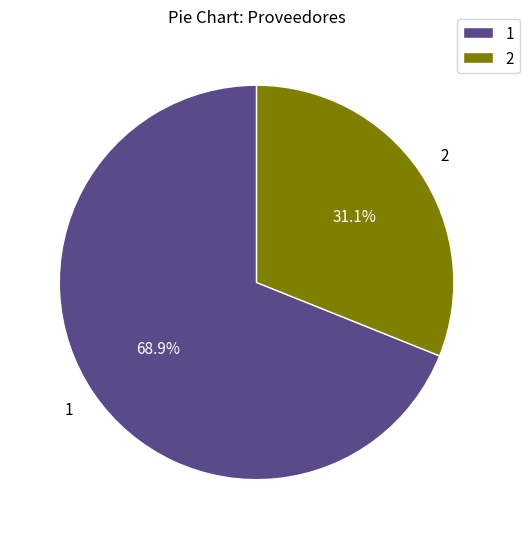

Rank the categories by value from highest to lowest.

1, 2